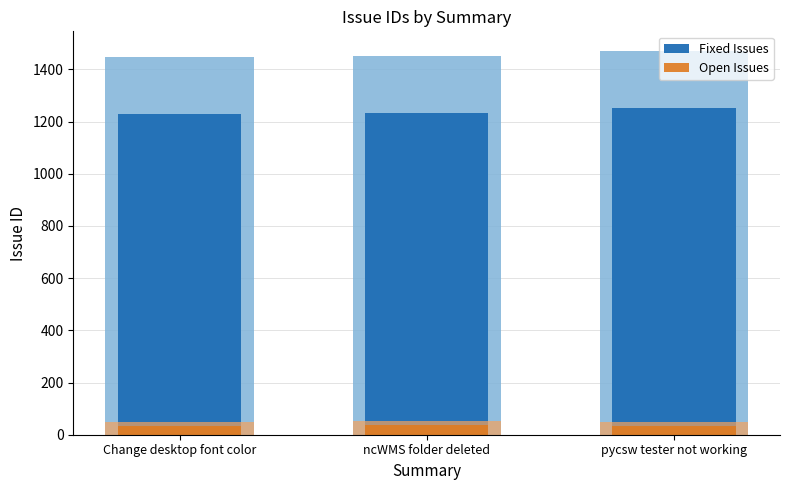

At which label does Fixed Issues reach its peak?

pycsw tester not working